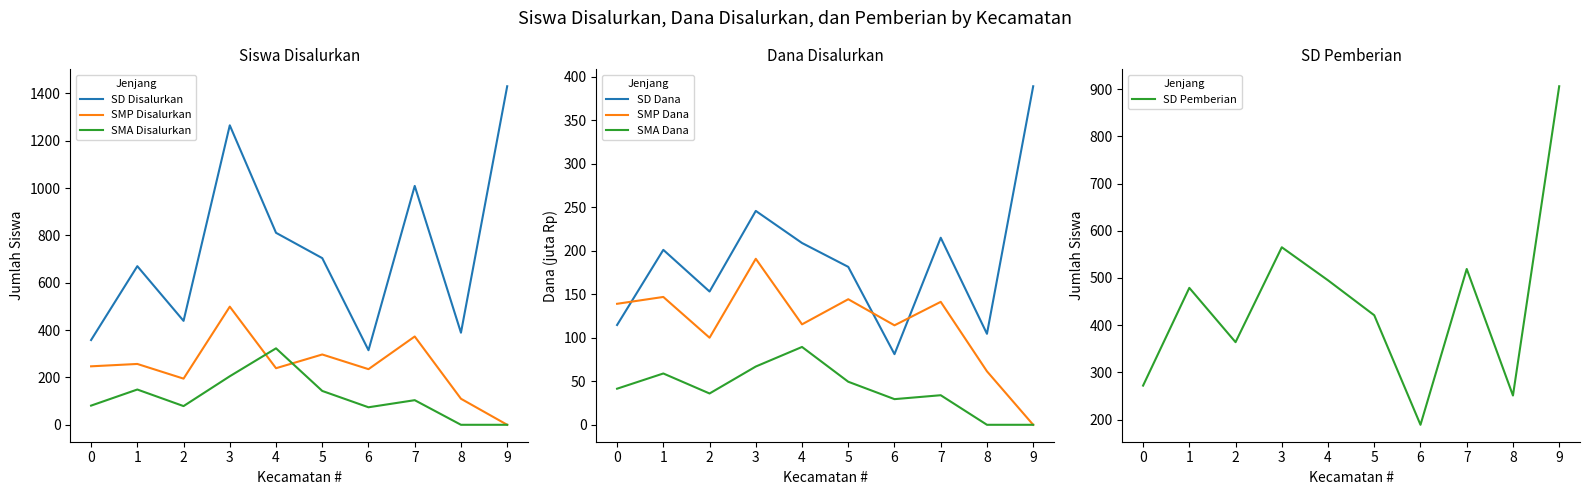

True or false: SMA Disalurkan and SD Disalurkan cross at least once.

False